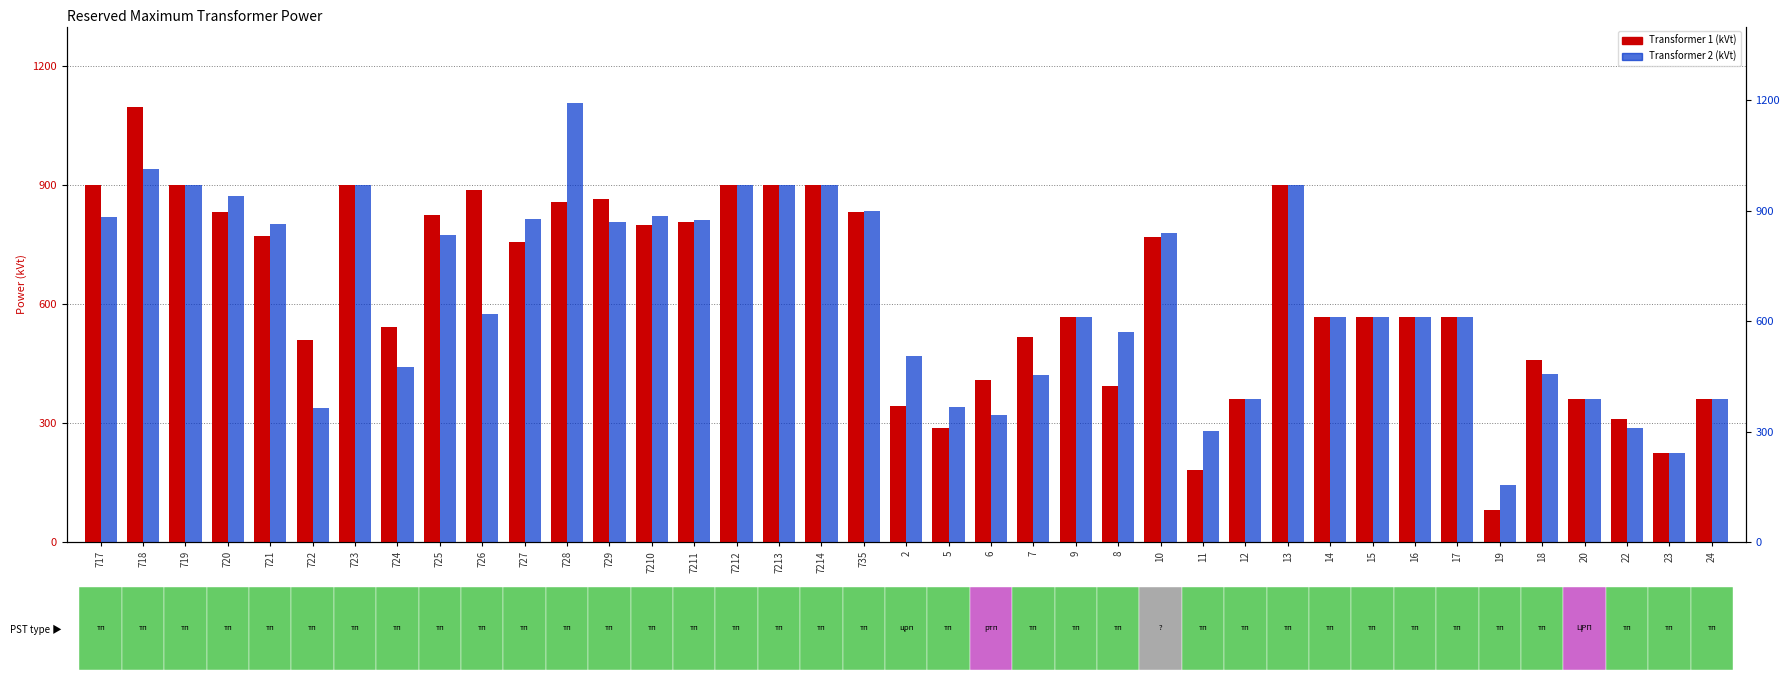

At which category is the sum across all series the highest?

718